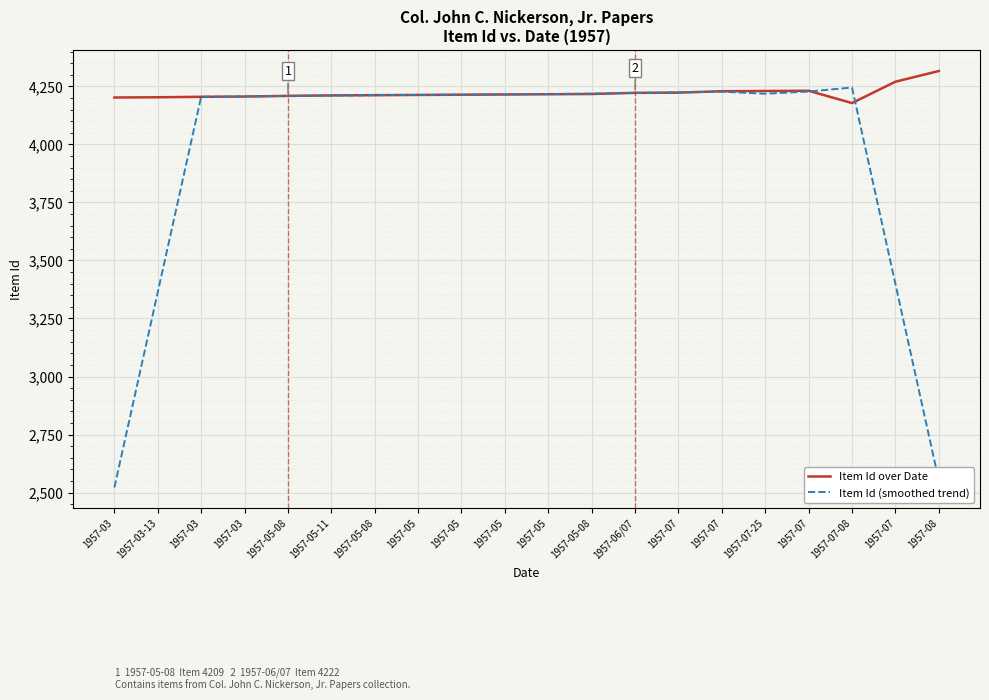

After their last crossing, which series has the higher values: Item Id over Date or Item Id (smoothed trend)?

Item Id over Date